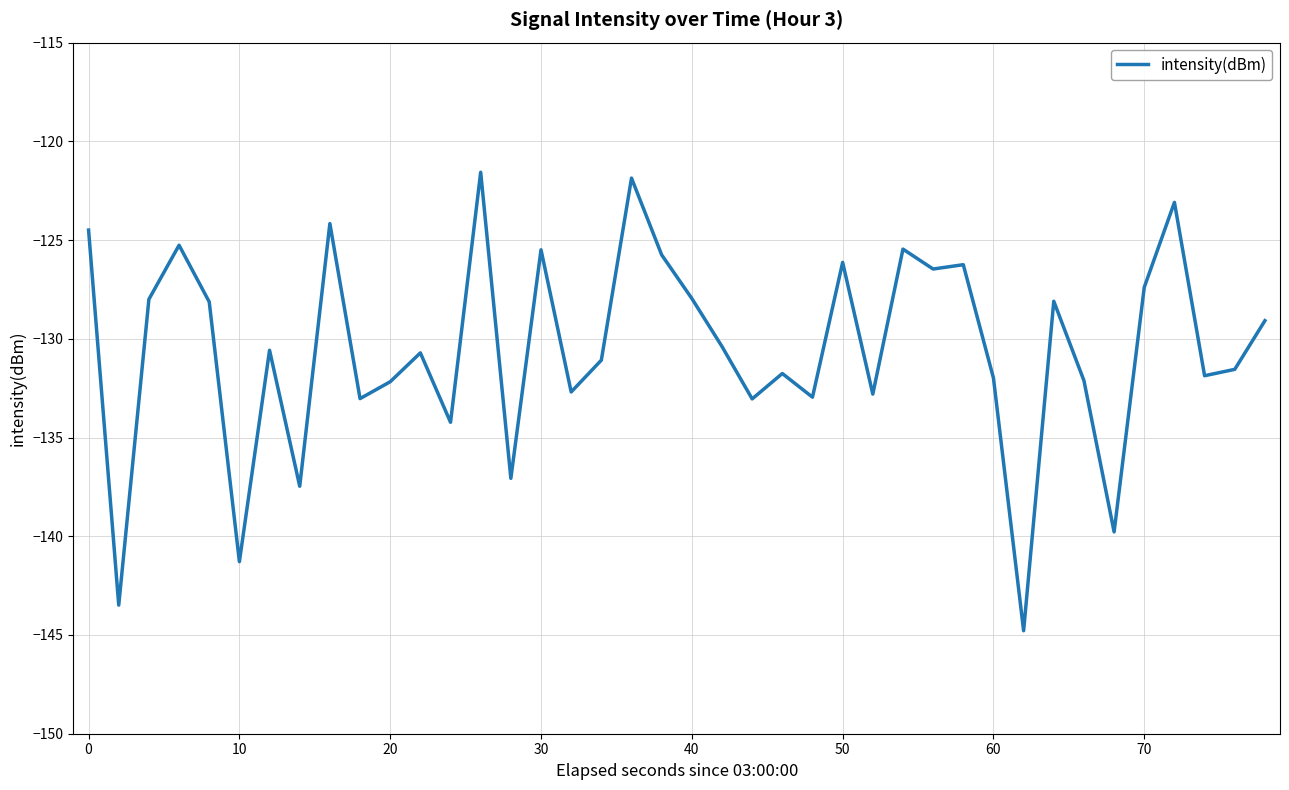

What is the smallest value displayed?

-144.8